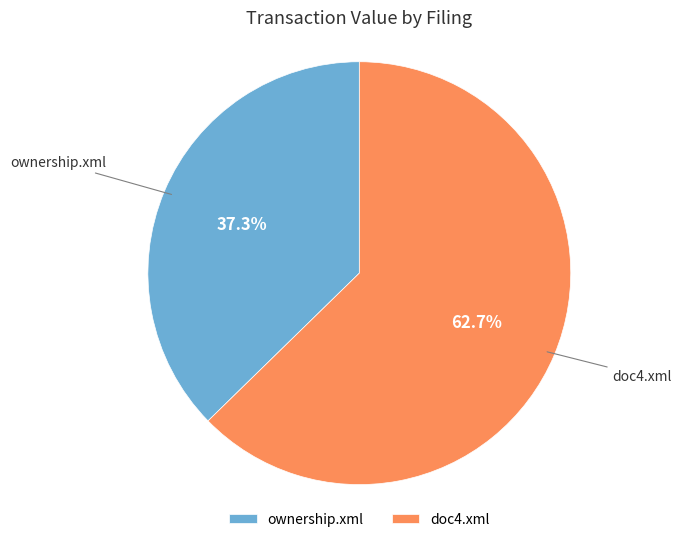

To the nearest percent, what percentage of the pie is ownership.xml?

37%